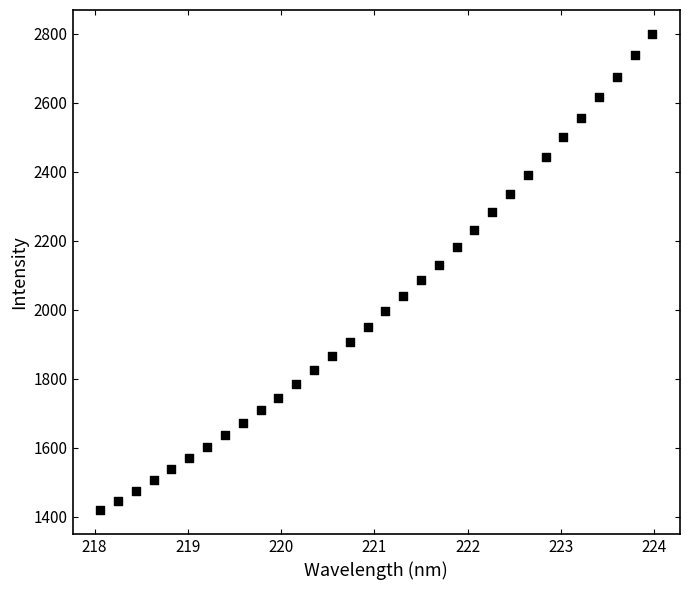

What is the range of Y values (max minus min)?

1381.1